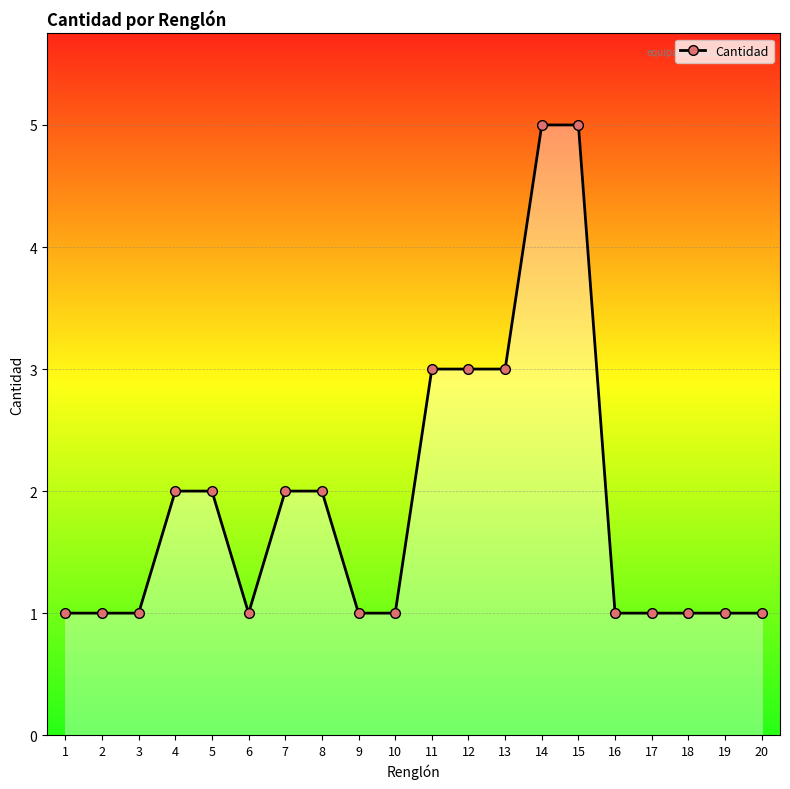

The chart shows a value of 4 at 13. True or false?

False